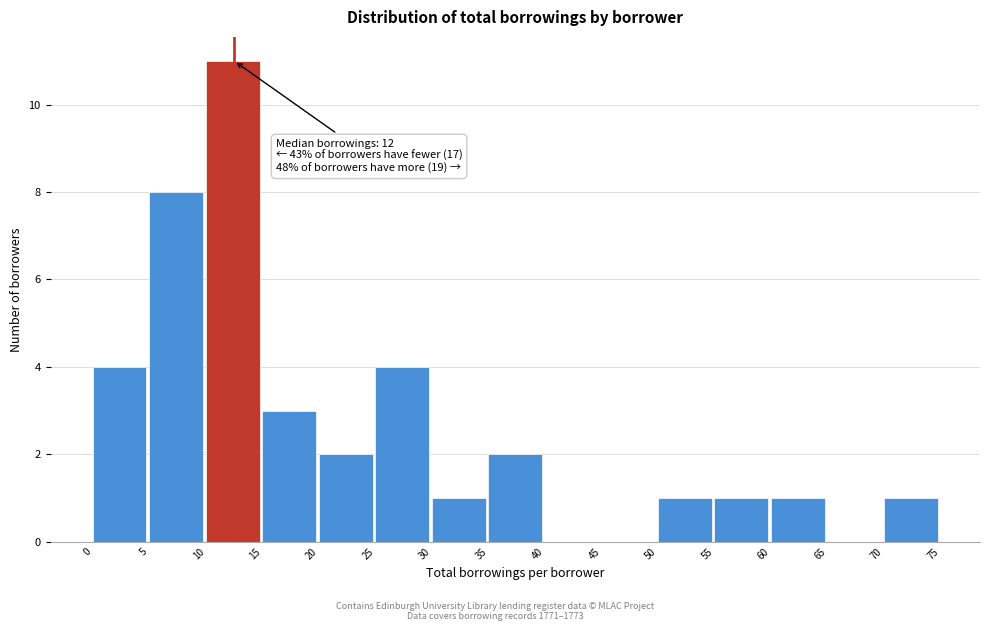

Which range on the x-axis has the tallest bar?

10 to 15